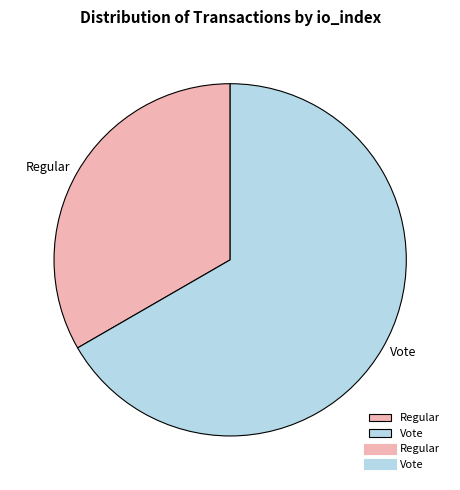

Combined, do Regular and Vote account for over 50%?

Yes